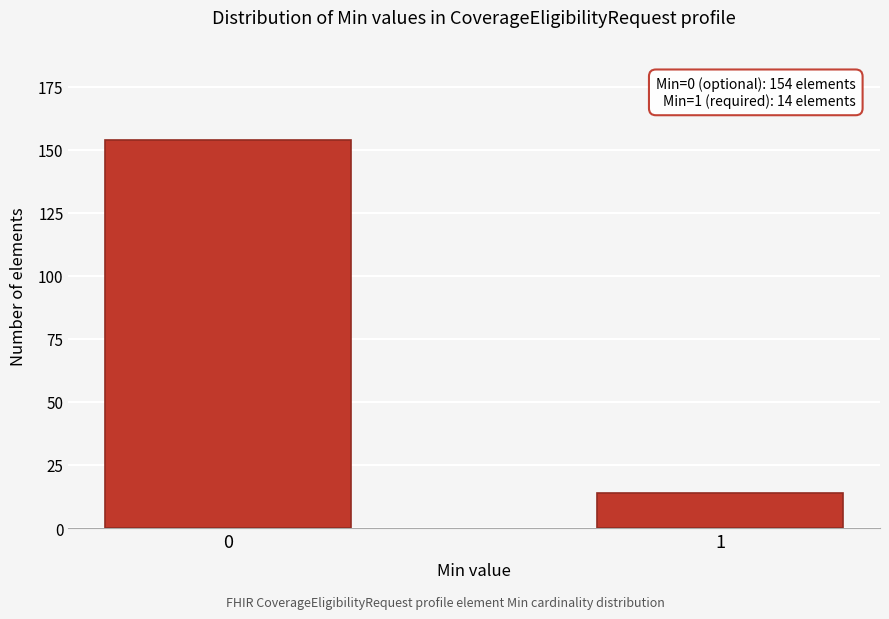

Reading right to left, list all the values displayed in this chart.

1=14	0=154